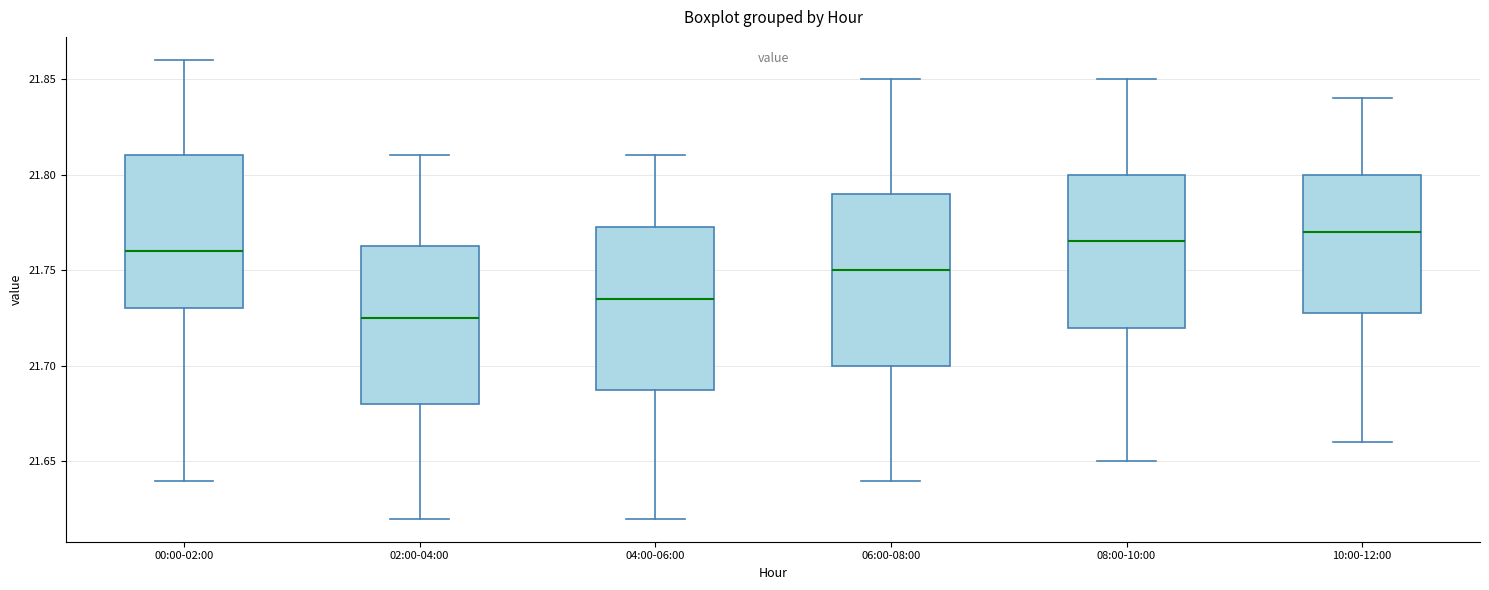

Where is the upper edge of the box for 06:00-08:00 on the y-axis? The values are not printed on the chart, so give them approximately, as read against the axis.

21.790